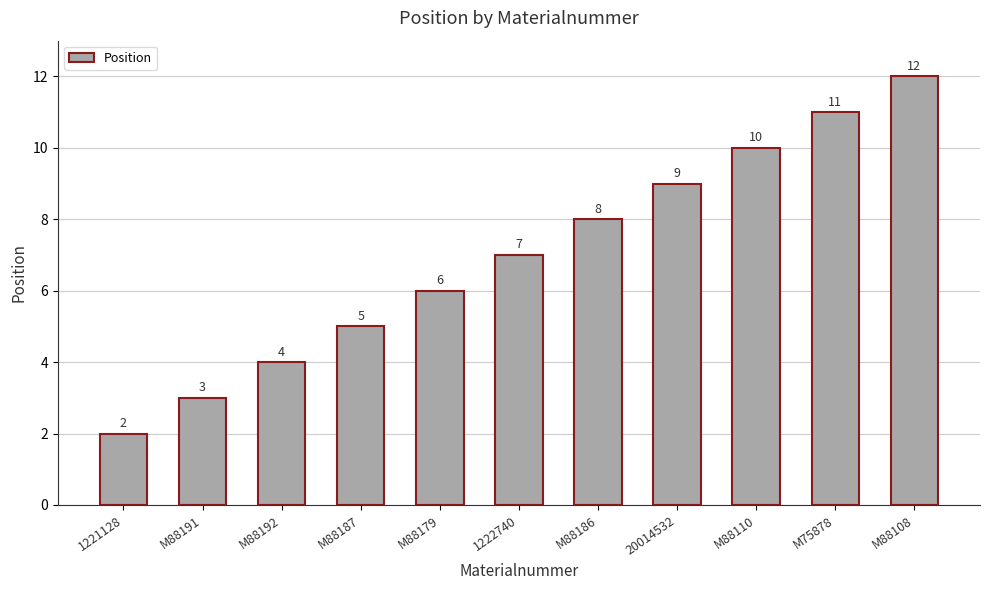

Reading left to right, transcribe all the data shown in this chart.

1221128=2	M88191=3	M88192=4	M88187=5	M88179=6	1222740=7	M88186=8	20014532=9	M88110=10	M75878=11	M88108=12